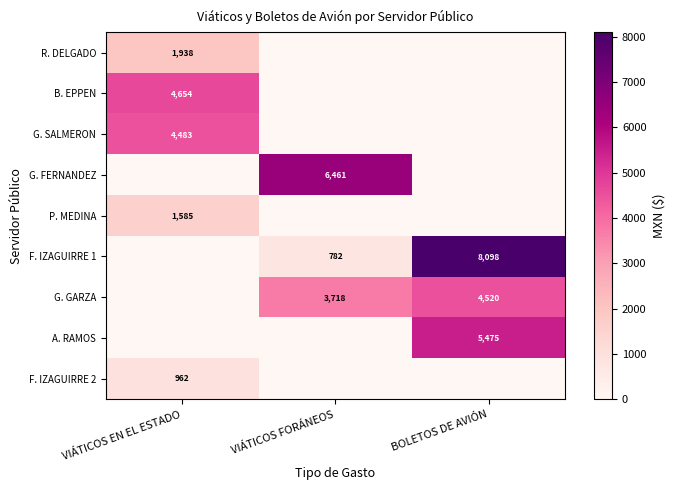

What is the difference between the maximum and second lowest values in the P. MEDINA series?

1585.0